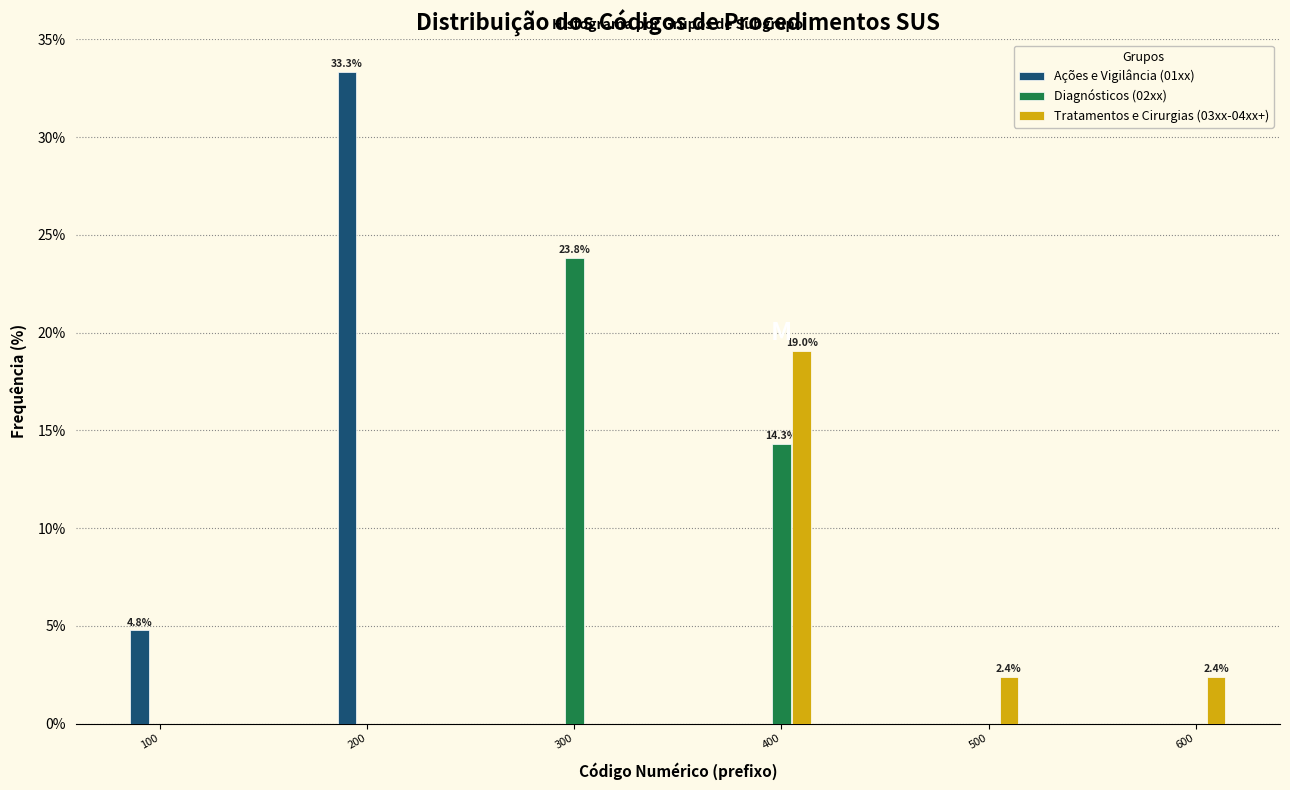

Reading left to right, extract all data points from this chart.

Ações e Vigilância (01xx): 100=4.8	200=33.3	300=0.0	400=0.0	500=0.0	600=0.0
Diagnósticos (02xx): 100=0.0	200=0.0	300=23.8	400=14.3	500=0.0	600=0.0
Tratamentos e Cirurgias (03xx-04xx+): 100=0.0	200=0.0	300=0.0	400=19.0	500=2.4	600=2.4